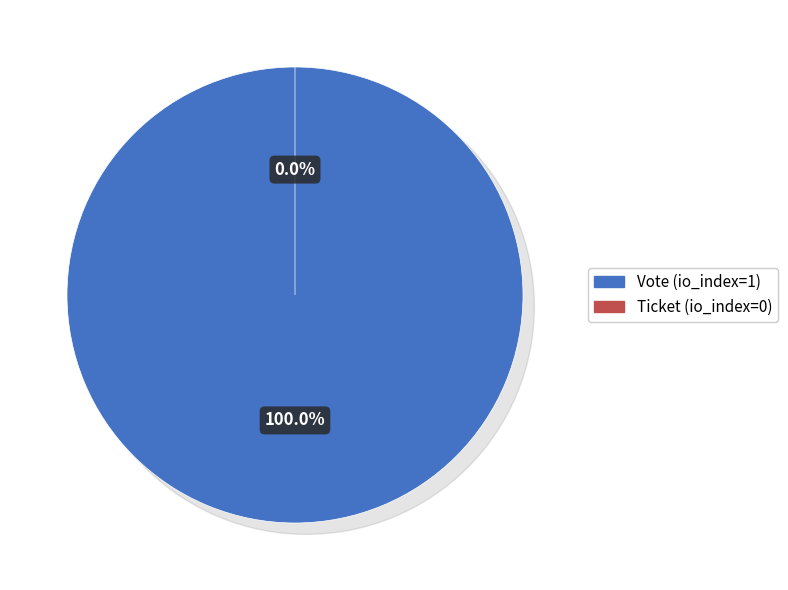

Does Vote (io_index=1) account for over 50% of the chart?

Yes